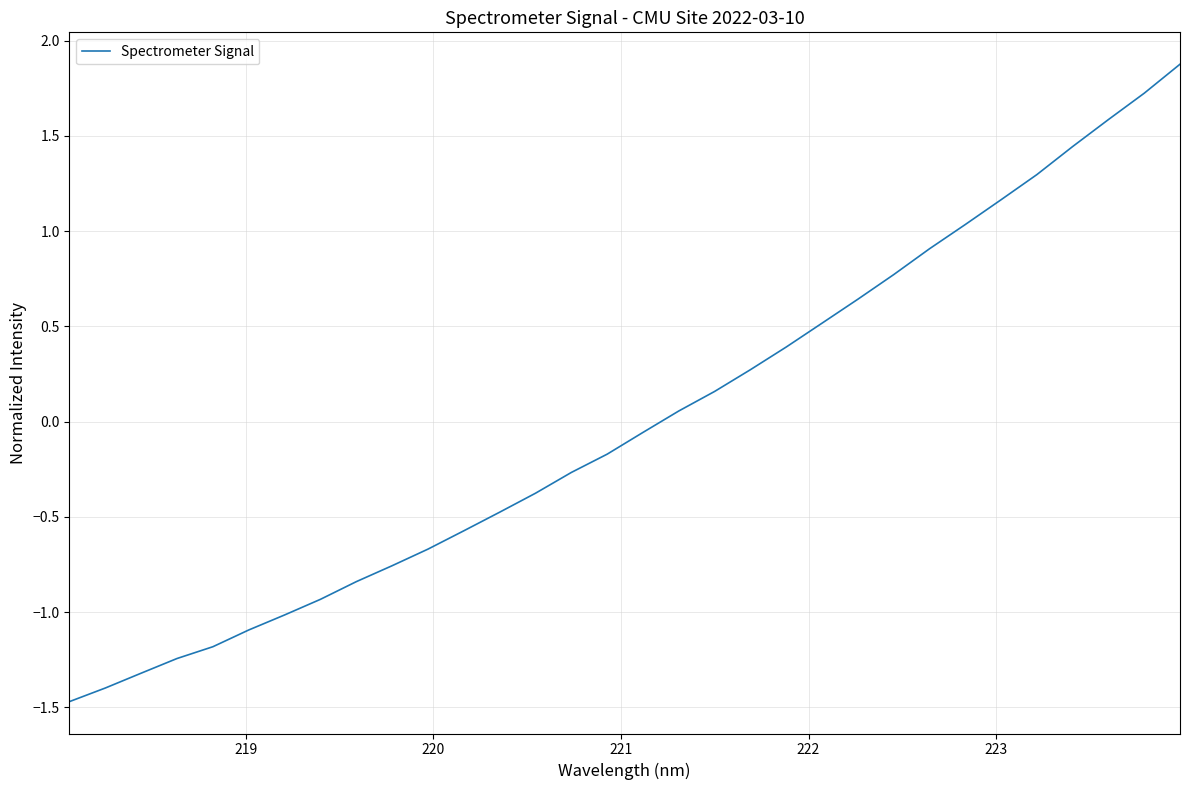

What is the smallest value displayed?

-1.5